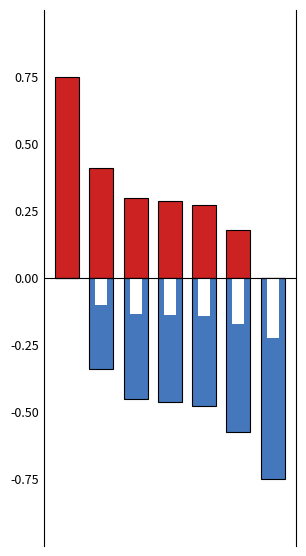

True or false: GNO (normalized, positive) has a value of -0.2 at 6.

False